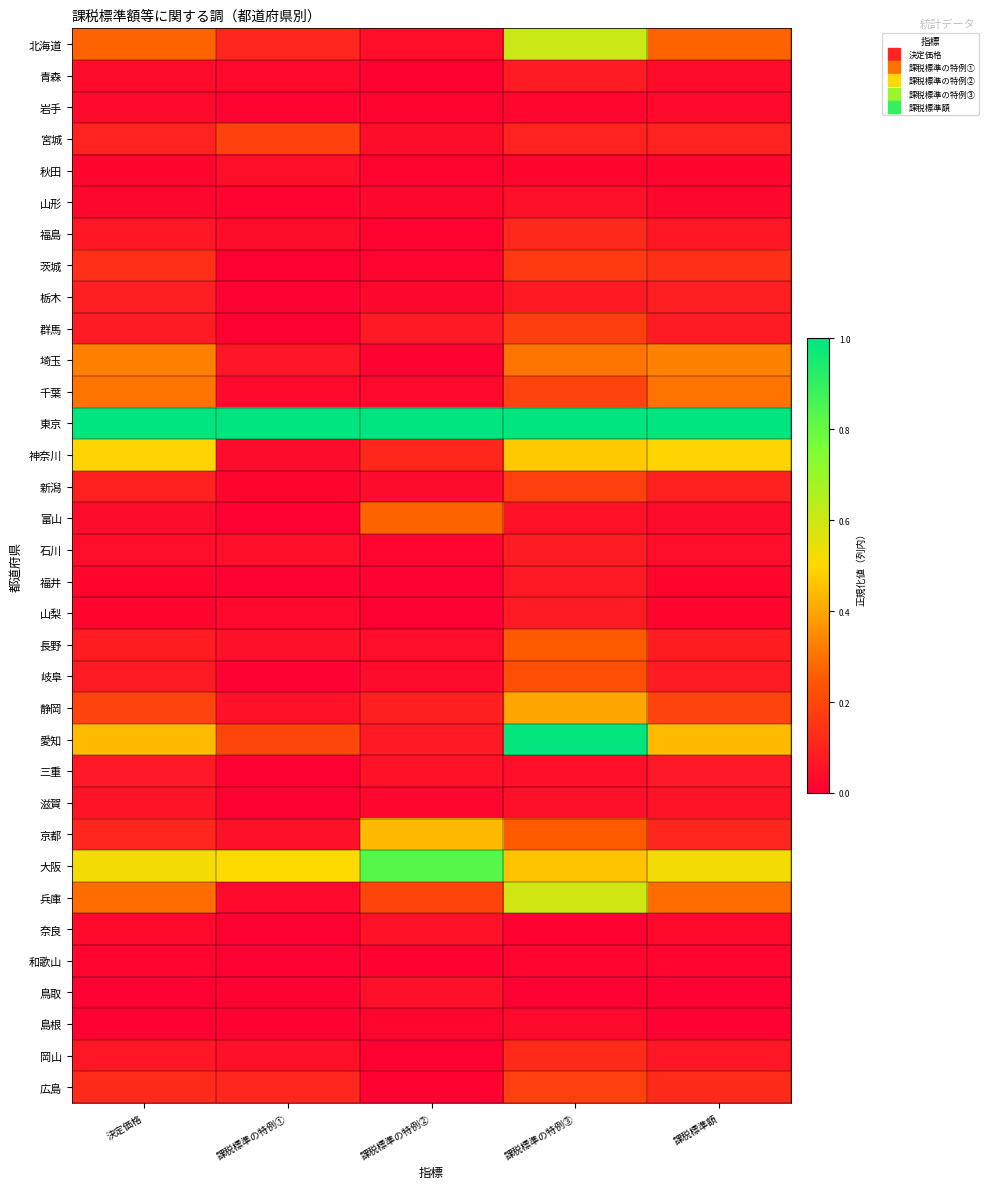

What is the greatest value displayed?

1.0